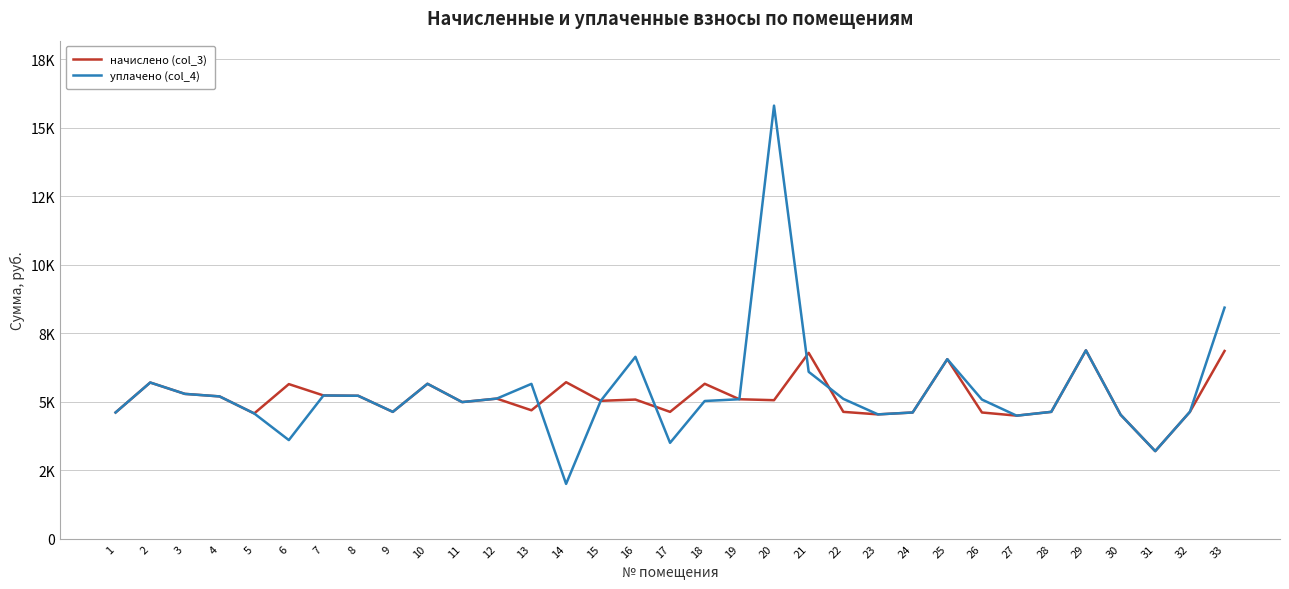

What is the difference between the second highest and minimum values in the уплачено (col_4) series?

6437.2